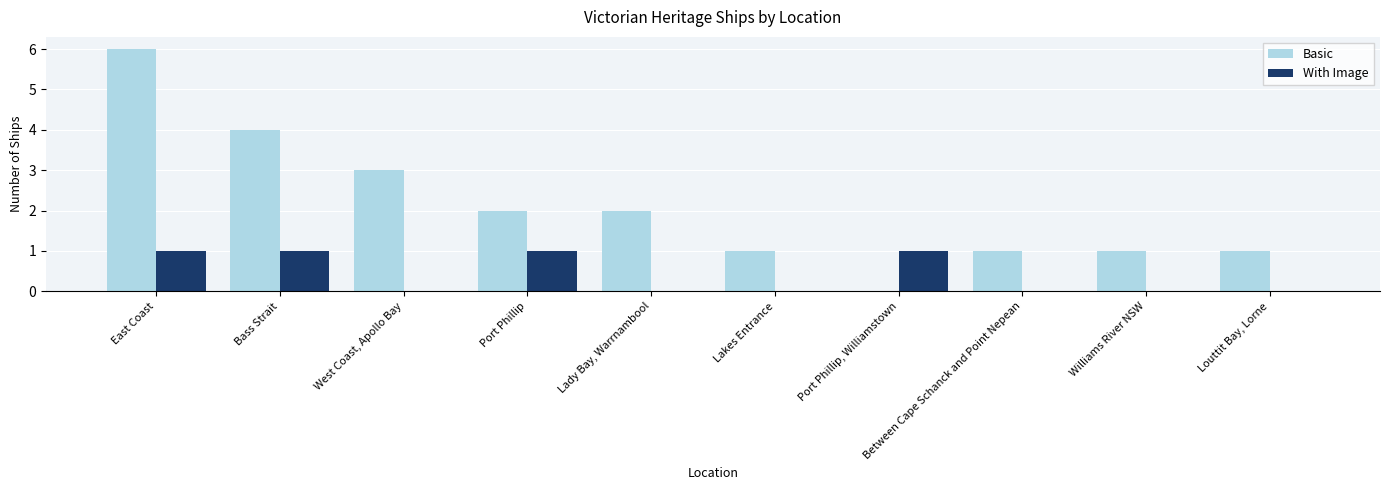

Is the value of Basic at East Coast greater than the value of With Image at Williams River NSW?

Yes